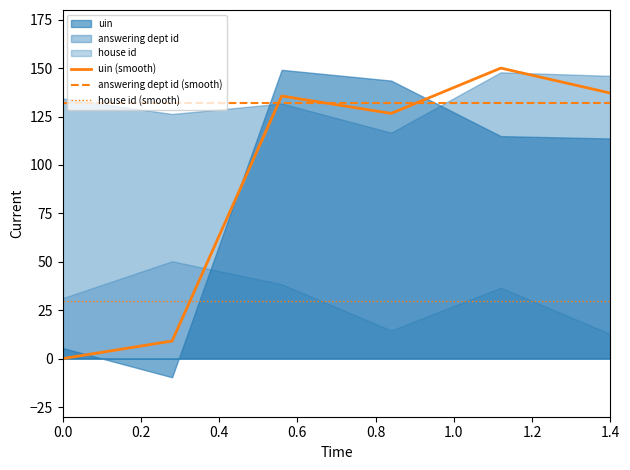

What is the highest value of the house id (smooth) series?

30.0